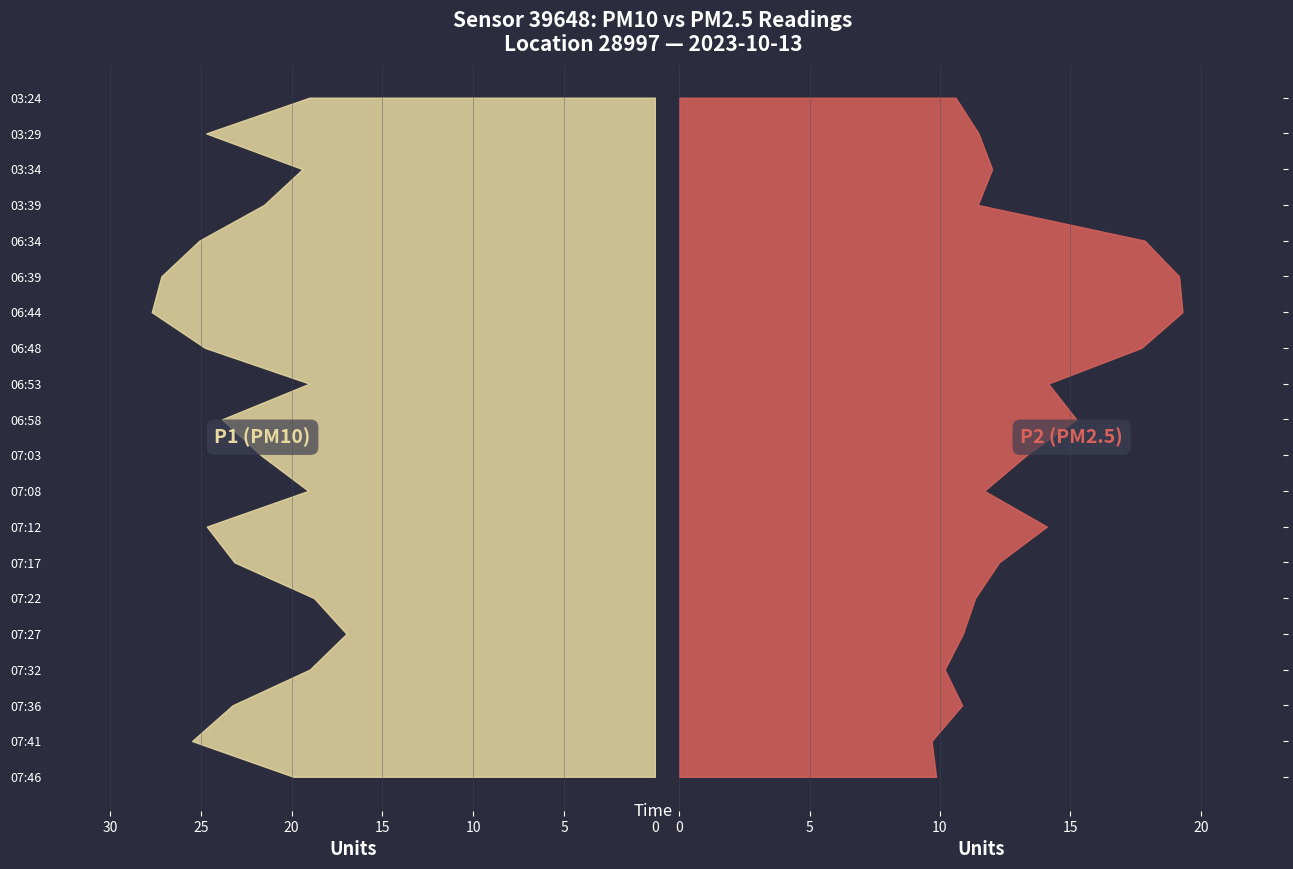

Reading left to right, what are all the values shown in this chart?

P1: 19.0	24.7	19.4	21.5	25.1	27.2	27.7	24.8	19.0	23.8	21.7	19.1	24.7	23.1	18.8	17.0	19.0	23.2	25.5	19.9
P2: 10.6	11.5	12.0	11.4	17.9	19.2	19.3	17.7	14.2	15.2	13.3	11.7	14.1	12.3	11.3	10.9	10.2	10.8	9.7	9.8